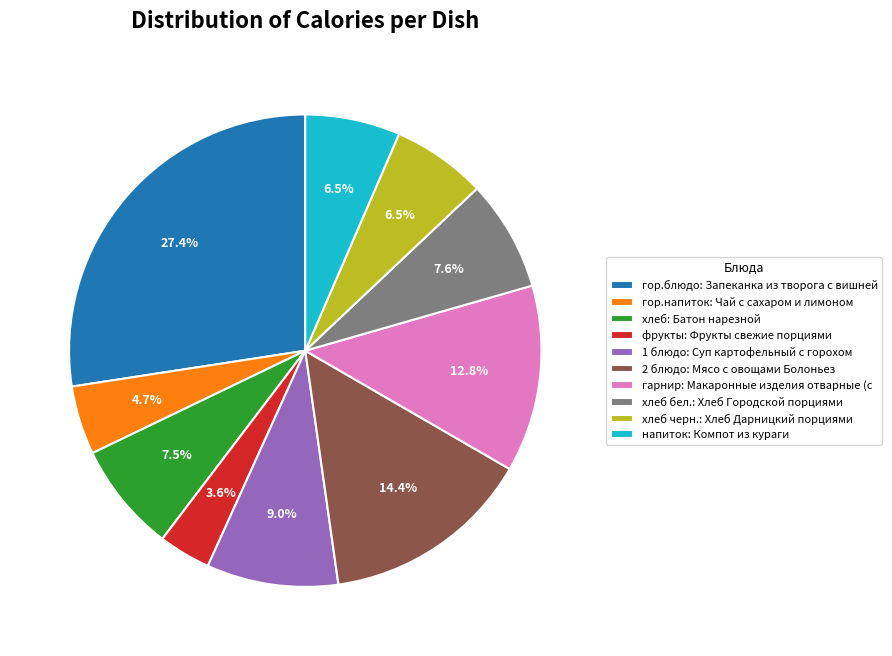

What percentage is NOT represented by напиток: Компот из кураги?

93.5%